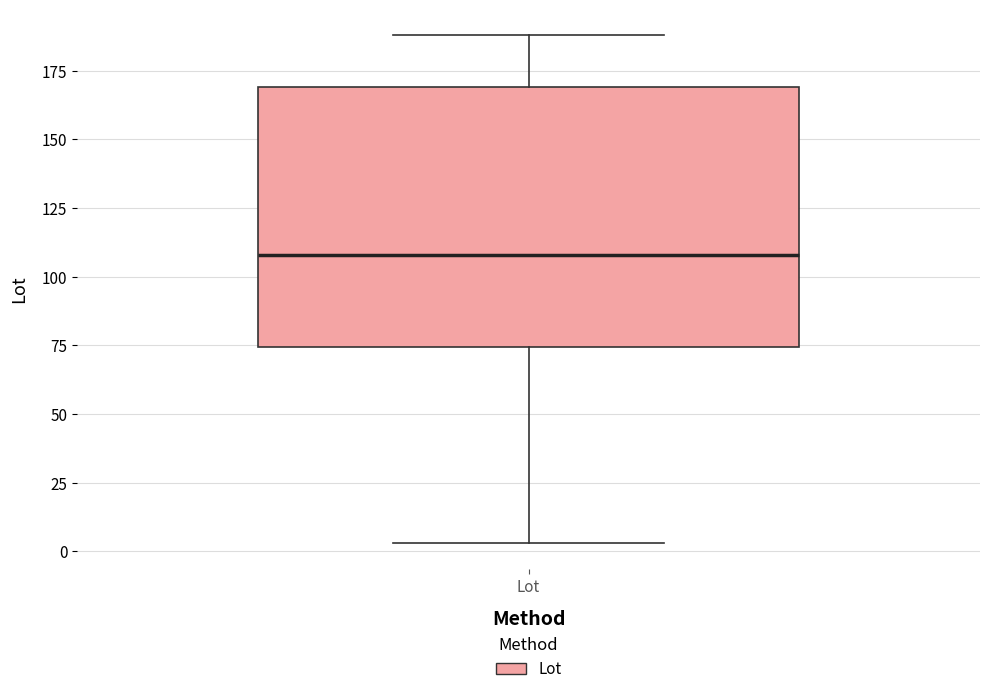

Where is the upper edge of the box for Lot on the y-axis? The values are not printed on the chart, so give them approximately, as read against the axis.

170